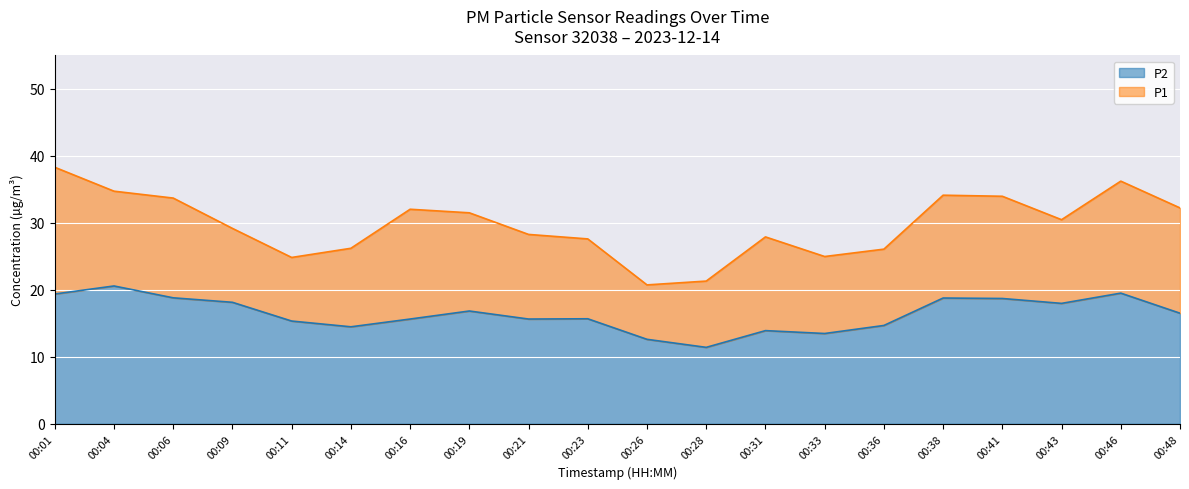

What is the spread (max minus min) of values at 00:48?

15.7